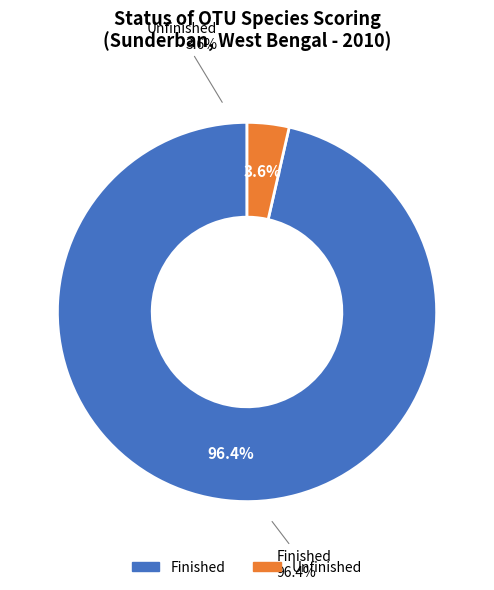

To the nearest percent, what percentage of the pie is Unfinished?

4%